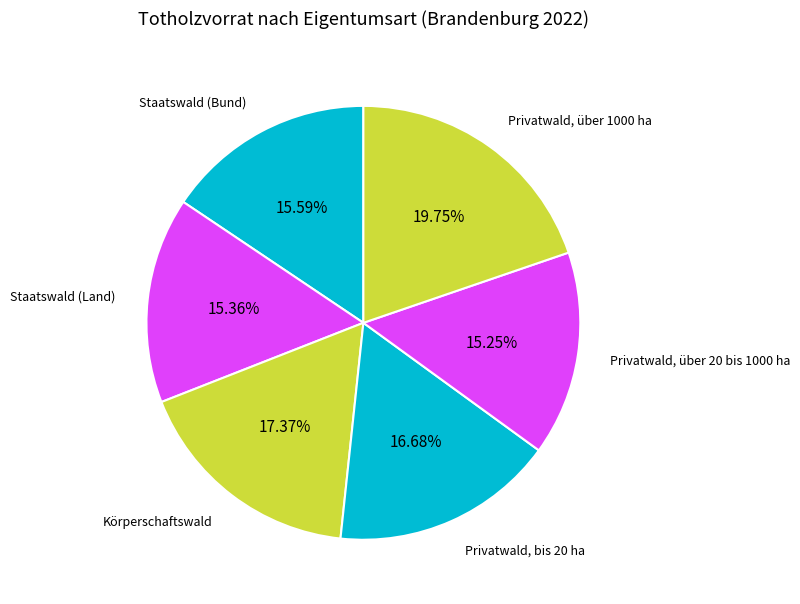

How many segments does this pie chart have?

6